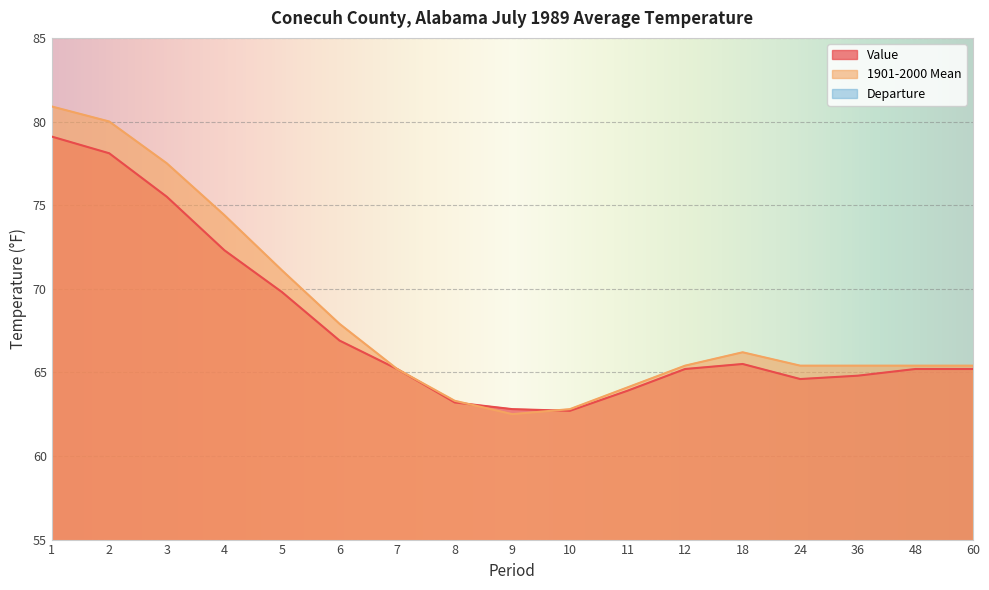

Between 4 and 8, which is larger?

4